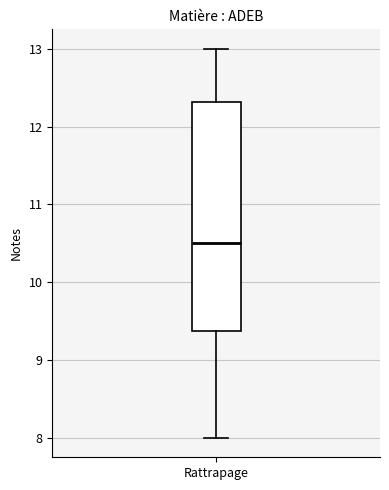

Transcribe this box plot: give where the median line is, the range the box spans, and where the two whiskers end, as read against the y-axis. The values are not printed on the chart, so give them approximately, as read against the axis.

median 10.5, box 9.4 to 12.3, whiskers 8.0 to 13.0